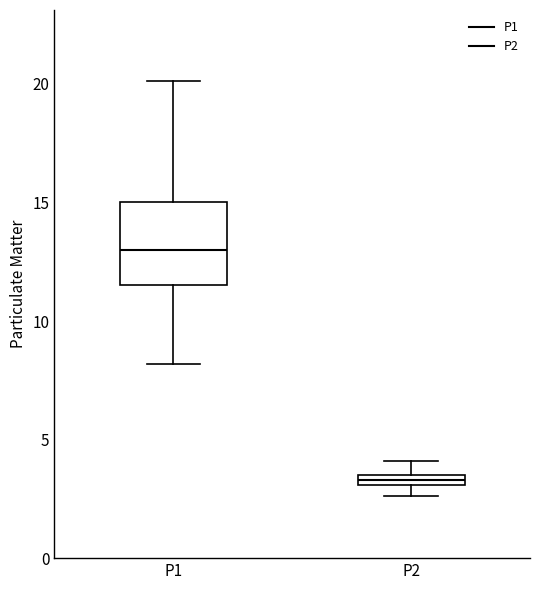

Comparing the boxes themselves (not the whiskers), which one is the tallest?

P1